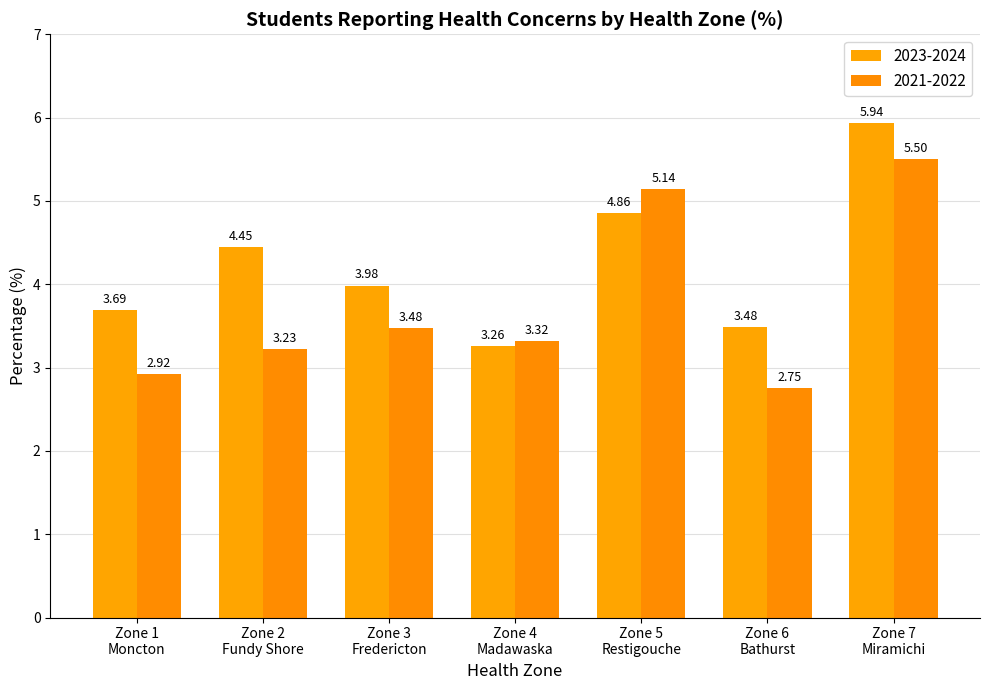

Reading left to right, list all the values displayed in this chart.

2023-2024: 3.7	4.4	4.0	3.3	4.9	3.5	5.9
2021-2022: 2.9	3.2	3.5	3.3	5.1	2.8	5.5